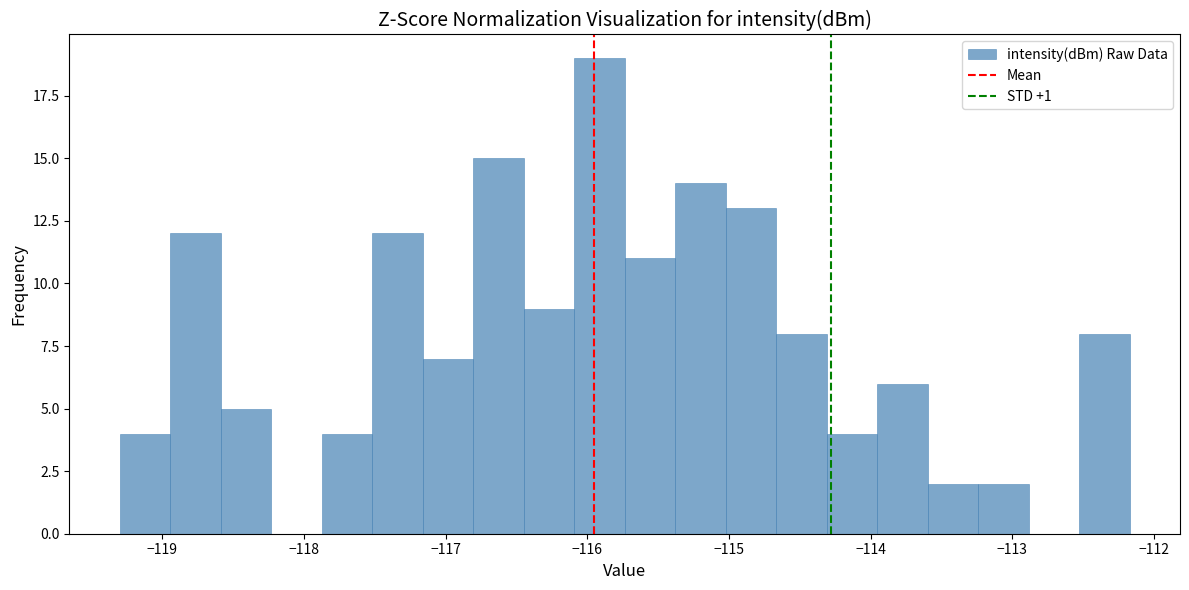

Read against the x-axis, roughly where is the centre of the tallest bar?

-115.9